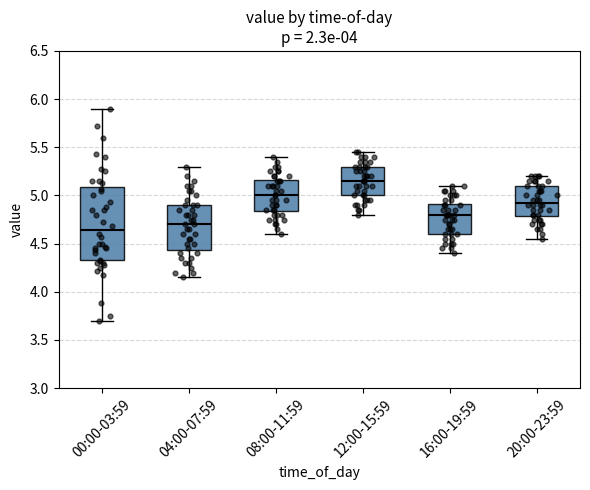

Reading left to right, transcribe this box plot: for each box, give where its median line is, the range the box spans, and where its two whiskers end, as read against the y-axis. The values are not printed on the chart, so give them approximately, as read against the axis.

00:00-03:59: median 4.65, box 4.35 to 5.10, whiskers 3.70 to 5.90
04:00-07:59: median 4.70, box 4.45 to 4.90, whiskers 4.15 to 5.30
08:00-11:59: median 5.00, box 4.85 to 5.15, whiskers 4.60 to 5.40
12:00-15:59: median 5.15, box 5.00 to 5.30, whiskers 4.80 to 5.45
16:00-19:59: median 4.80, box 4.60 to 4.90, whiskers 4.40 to 5.10
20:00-23:59: median 4.95, box 4.80 to 5.10, whiskers 4.55 to 5.20